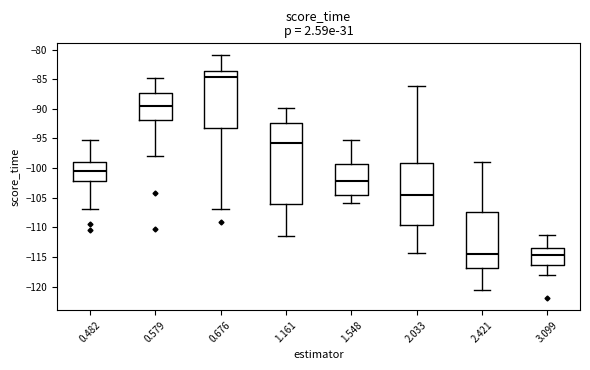

Where does the upper whisker of the box at x = 1.161 end on the y-axis? The values are not printed on the chart, so give them approximately, as read against the axis.

-90.0